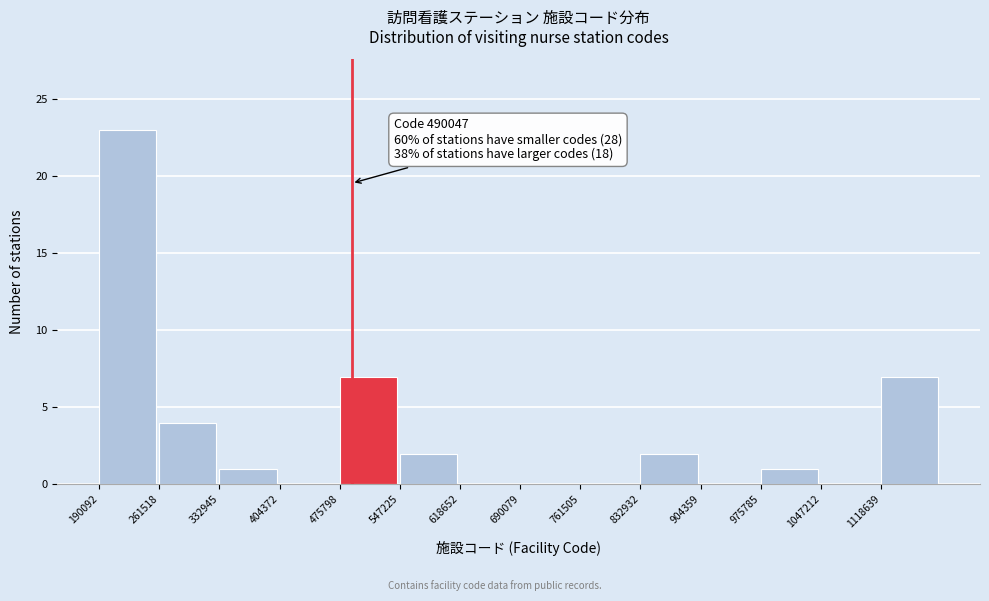

Which range on the x-axis has the tallest bar?

190000 to 260000